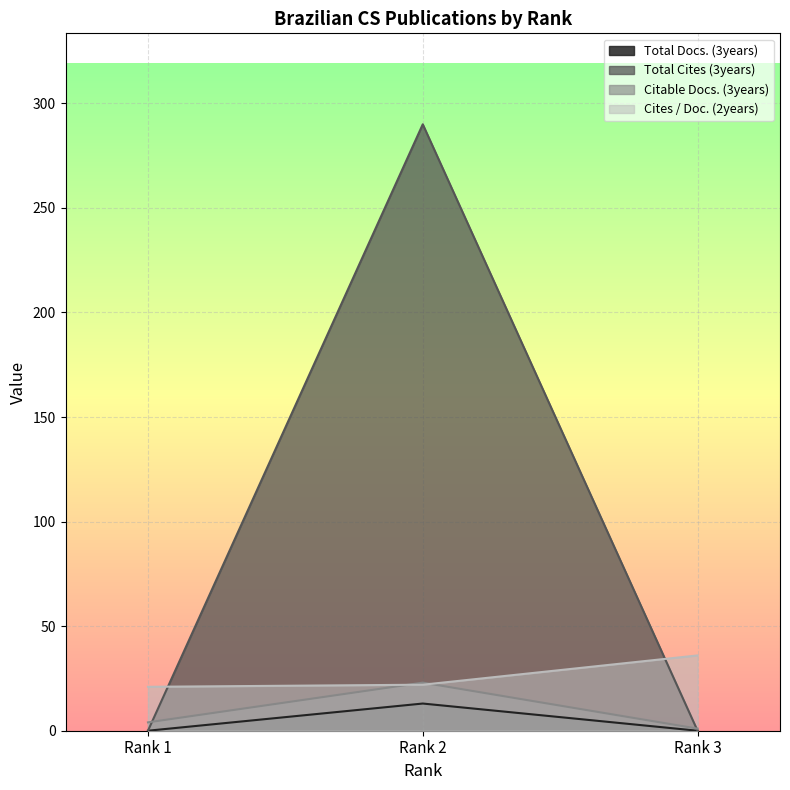

Reading right to left, list all the values displayed in this chart.

Total Docs. (3years): Rank 3=0	Rank 2=13	Rank 1=0
Total Cites (3years): Rank 3=0	Rank 2=290	Rank 1=0
Citable Docs. (3years): Rank 3=1	Rank 2=23	Rank 1=4
Cites / Doc. (2years): Rank 3=36	Rank 2=22	Rank 1=21